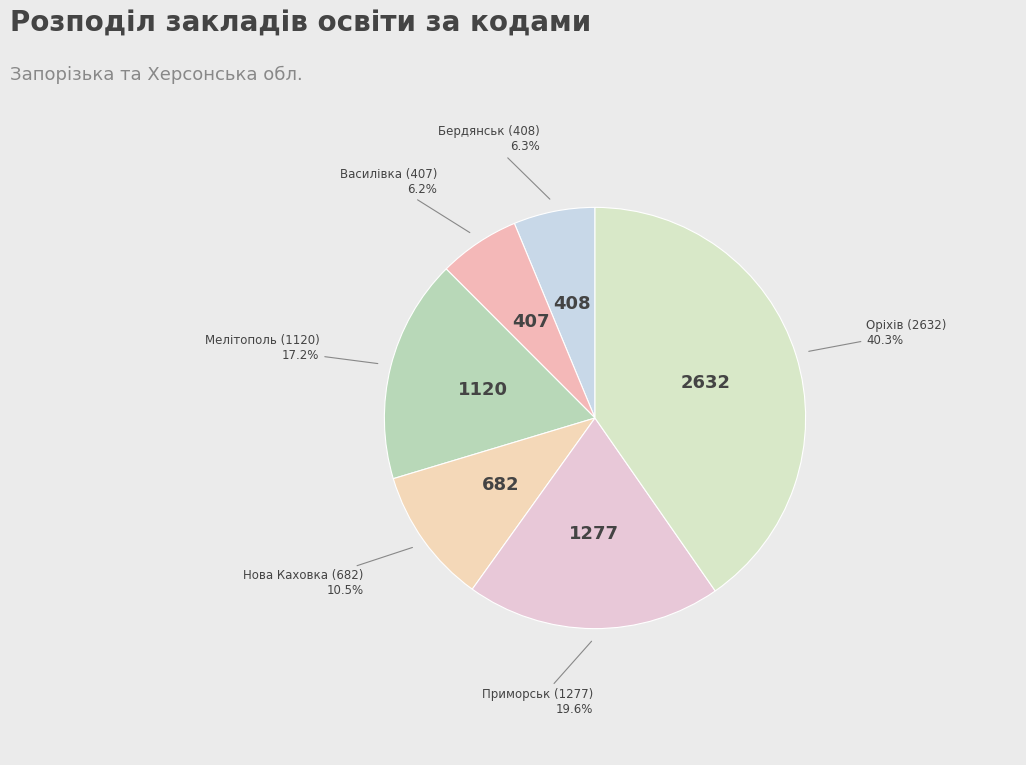

How many slices are in this pie chart?

6